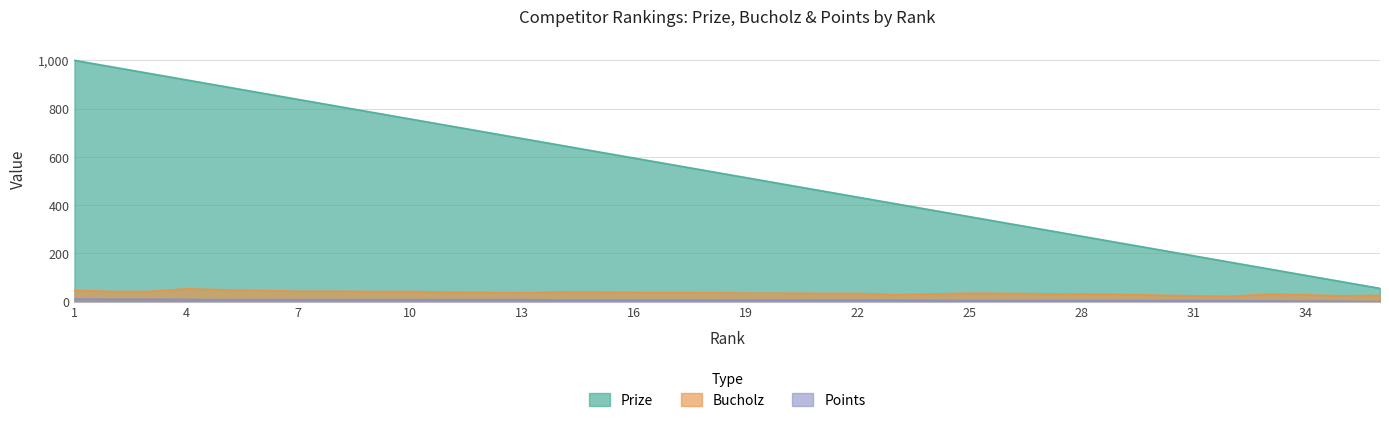

How many interior local peaks does the Bucholz series have?

4